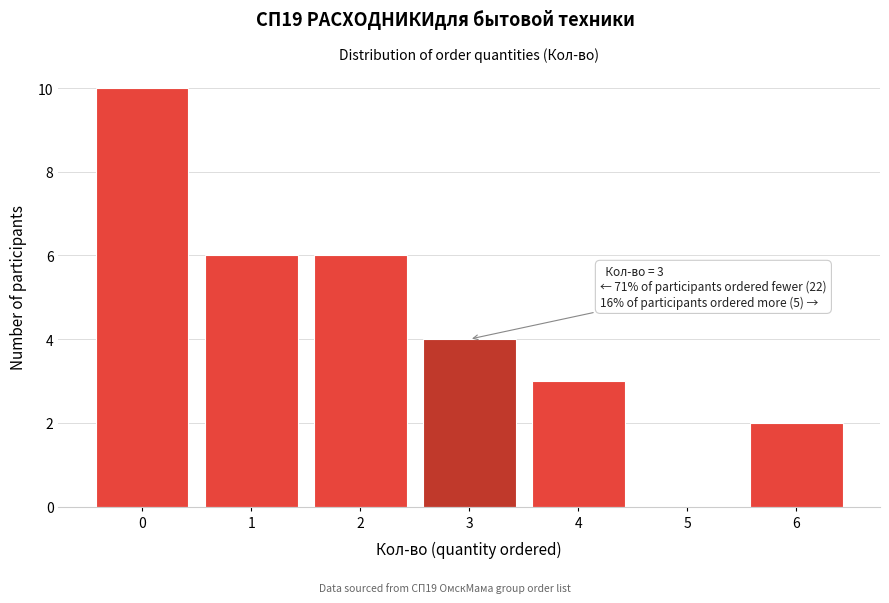

Reading left to right, list all the values displayed in this chart.

0=10	1=6	2=6	3=4	4=3	5=0	6=2